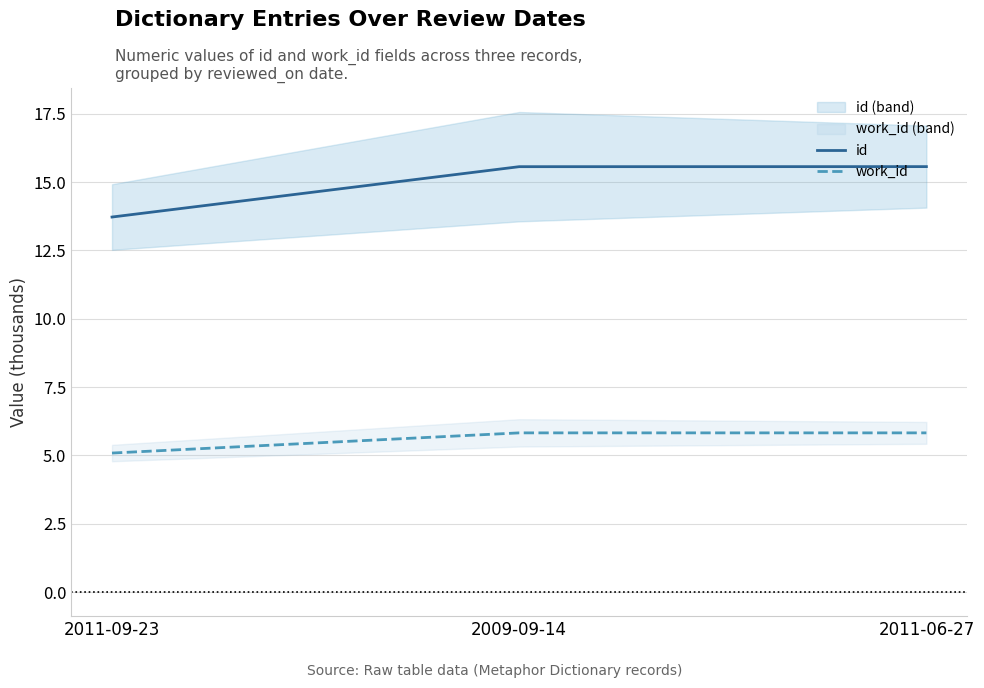

What is the sum of all id values?

44.9